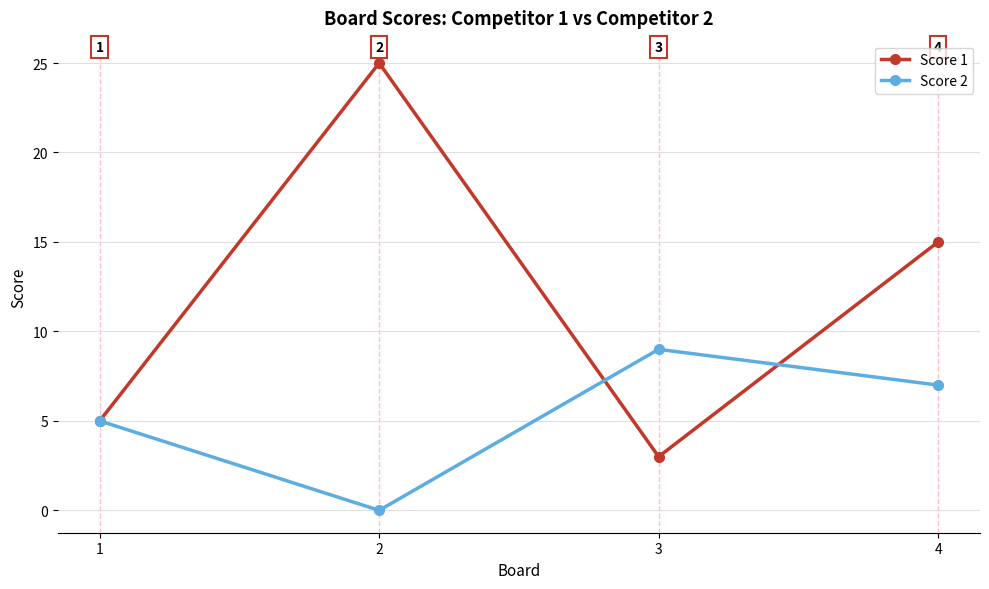

Reading left to right, extract all data points from this chart.

Score 1: 1=5	2=25	3=3	4=15
Score 2: 1=5	2=0	3=9	4=7